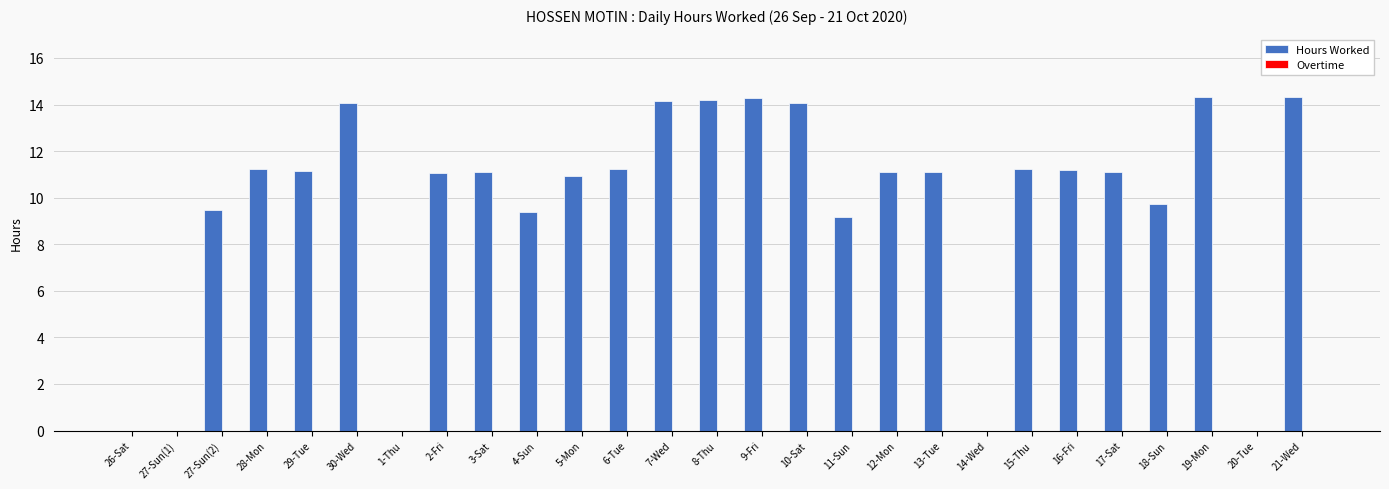

What is the greatest value displayed?

14.3